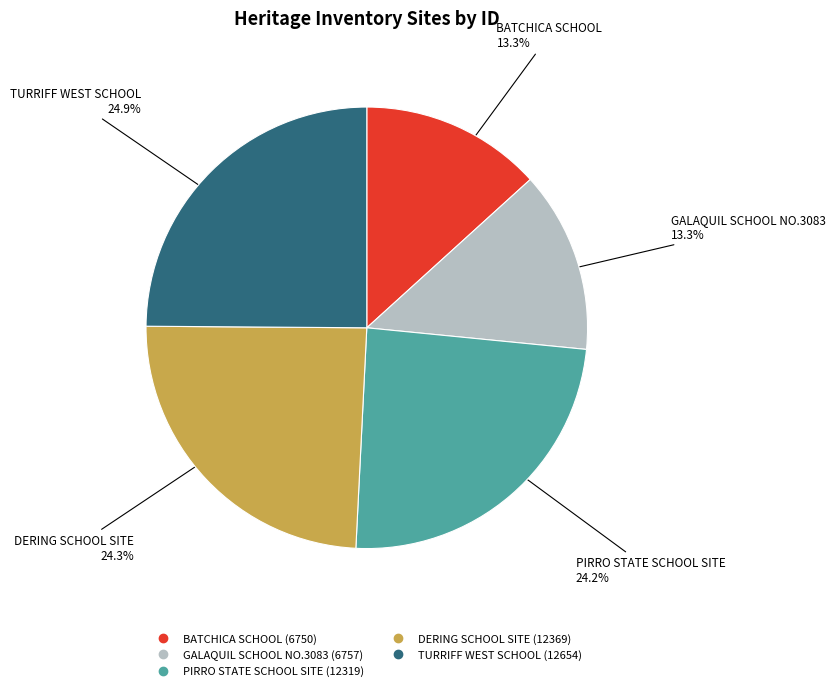

How many slices are in this pie chart?

5